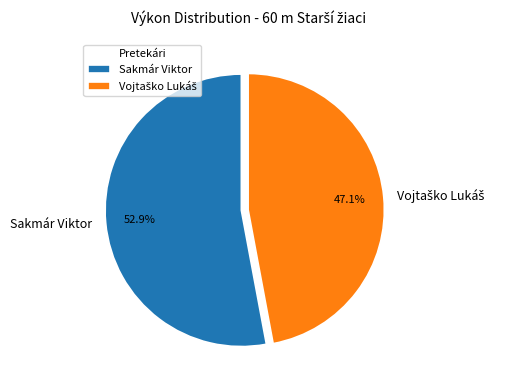

How many slices are in this pie chart?

2